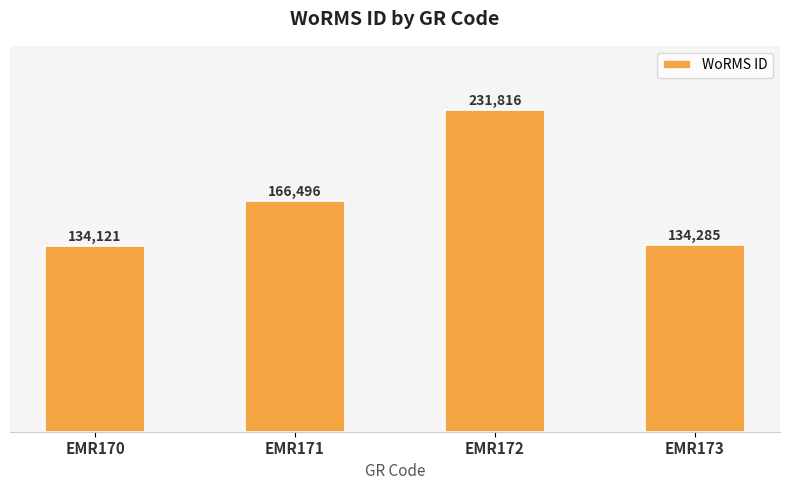

The chart shows a value of 134285 at EMR173. True or false?

True